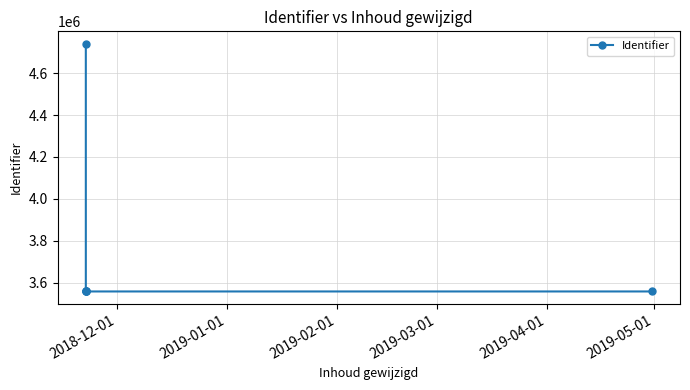

What is the maximum value shown in the chart?

4739871